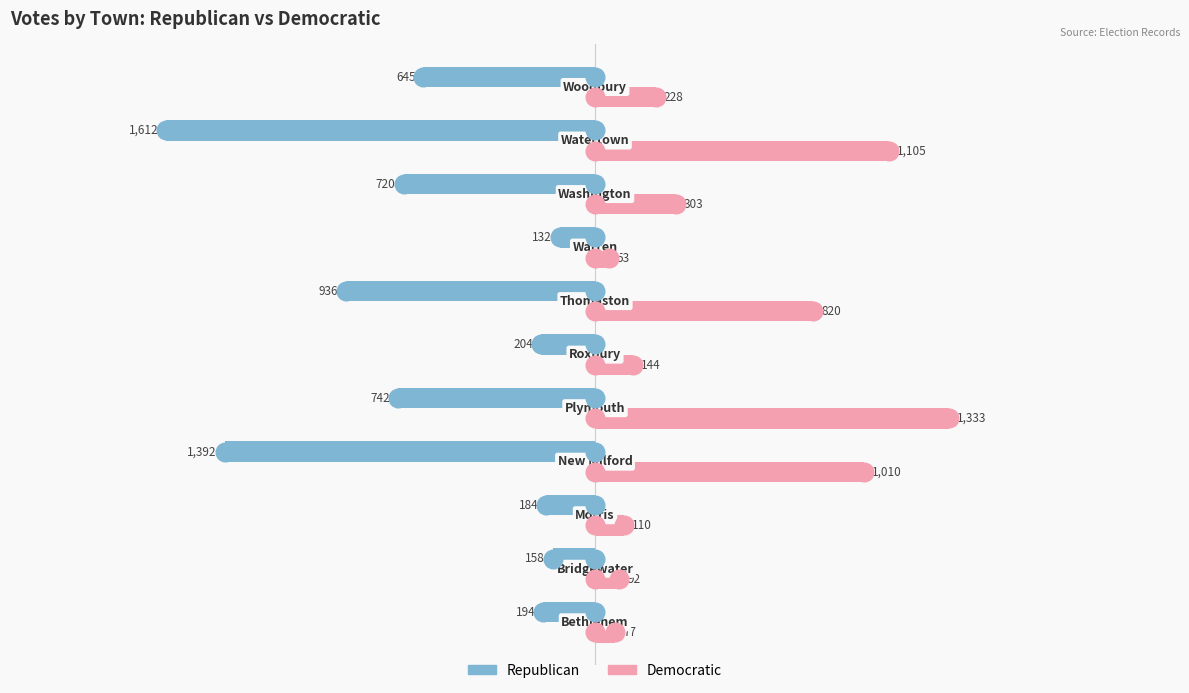

Which series has the widest spread of Y values?

Republican